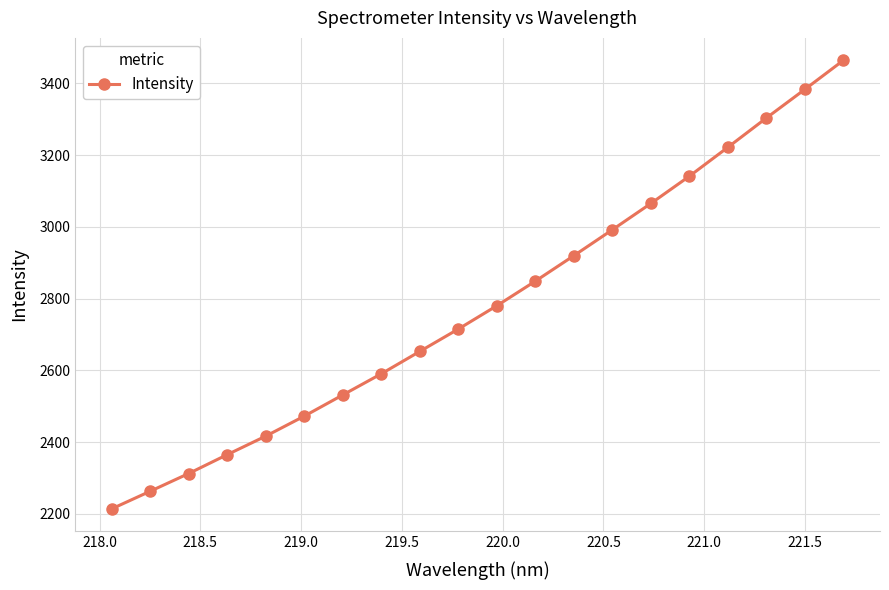

Reading right to left, extract all data points from this chart.

3464.0	3383.2	3303.4	3221.7	3141.2	3065.2	2991.9	2919.6	2848.6	2780.0	2715.1	2652.7	2590.3	2531.3	2472.3	2416.5	2364.8	2312.2	2262.7	2213.6